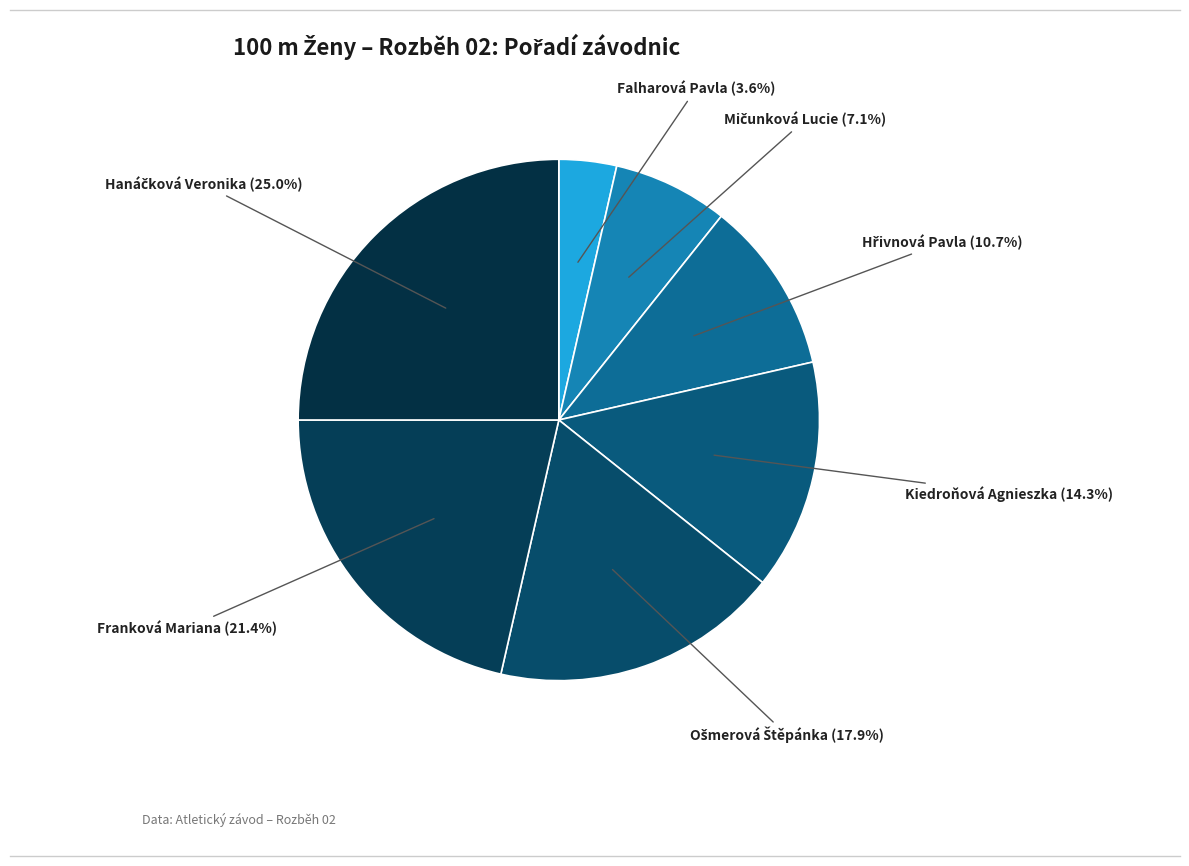

How many slices are in this pie chart?

7